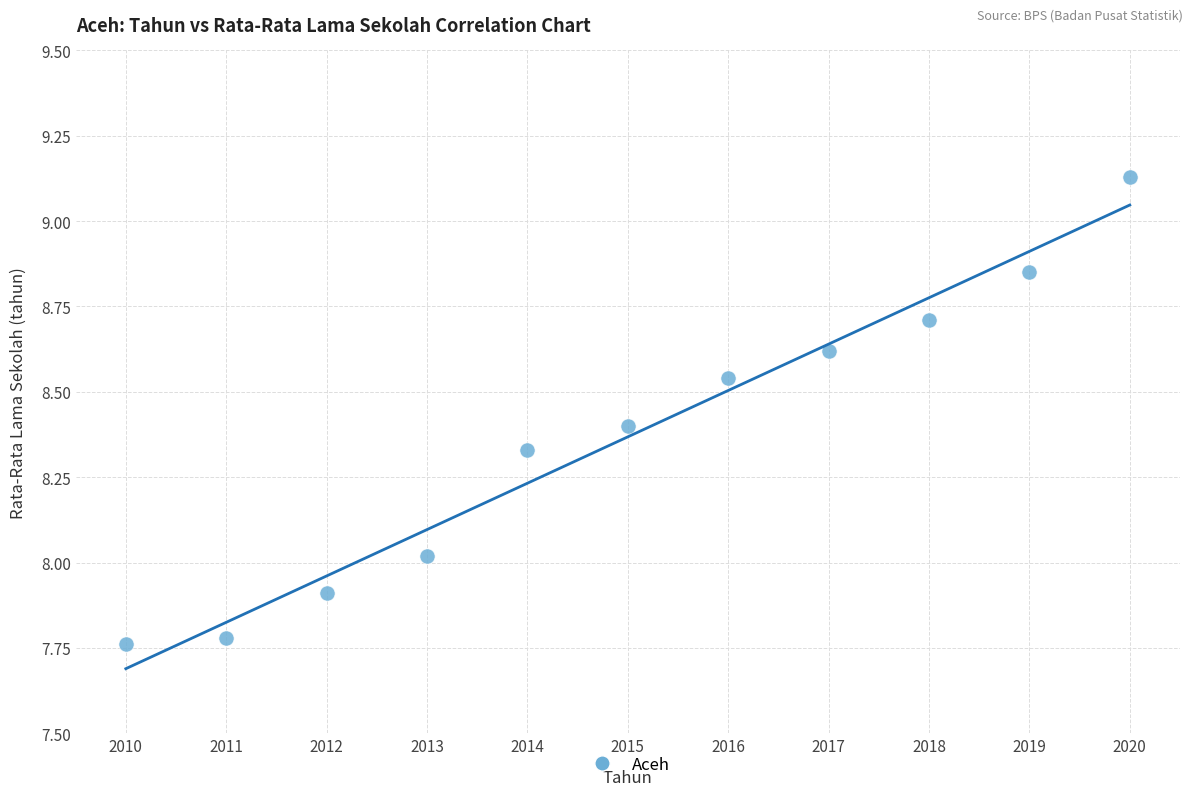

What is the range of Y values (max minus min)?

1.4